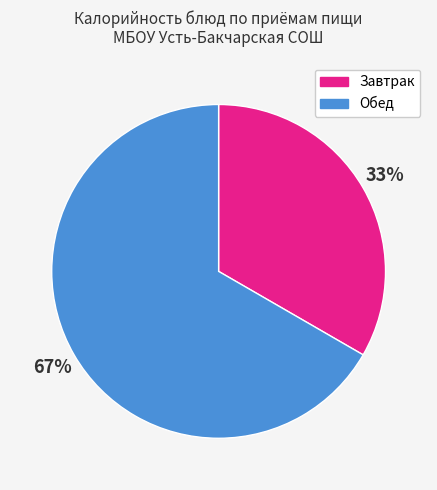

Combined, do Завтрак and Обед account for over 50%?

Yes